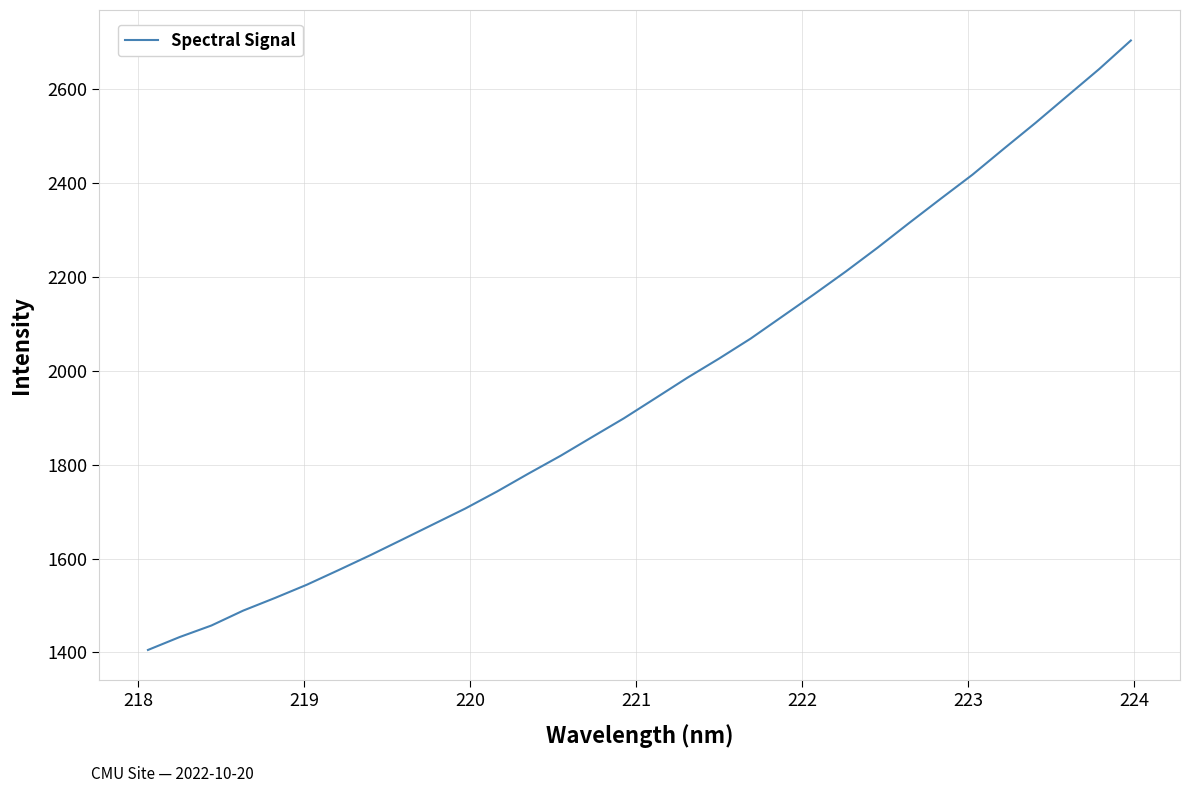

What is the average value?

1967.5